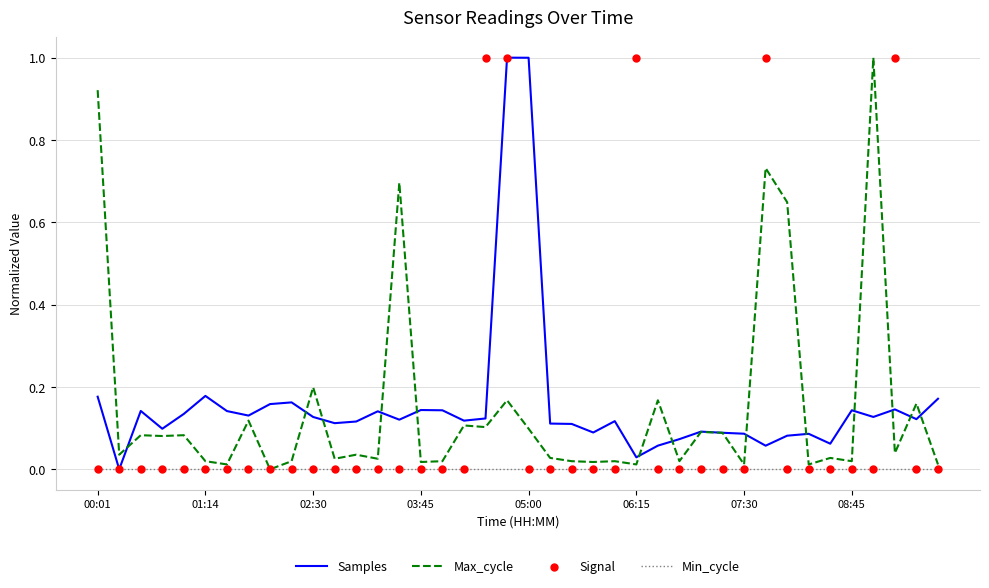

Which series has the largest total across all categories?

Samples